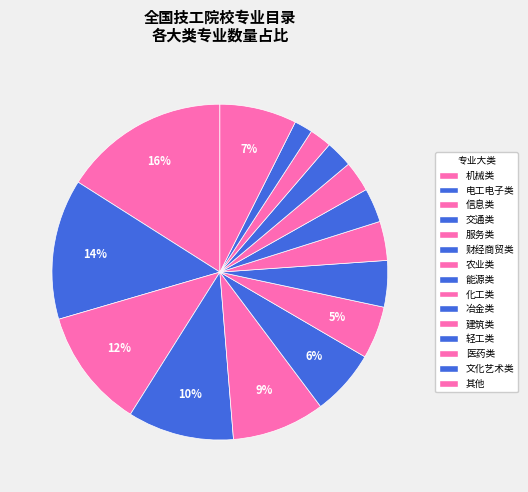

To the nearest percent, what is the difference between the 医药类 and 服务类 slice percentages?

7%